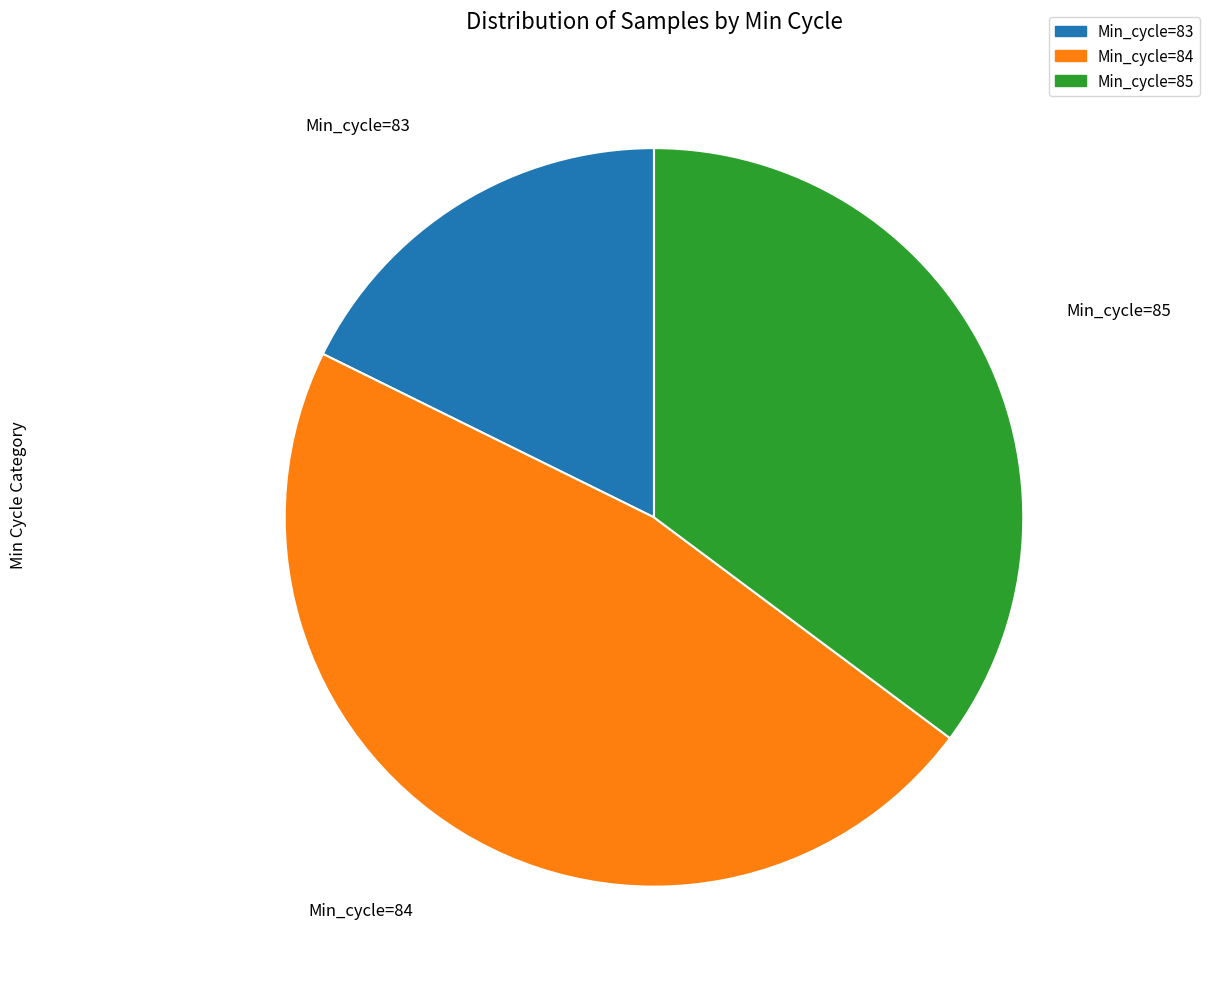

Count the number of slices in the pie.

3